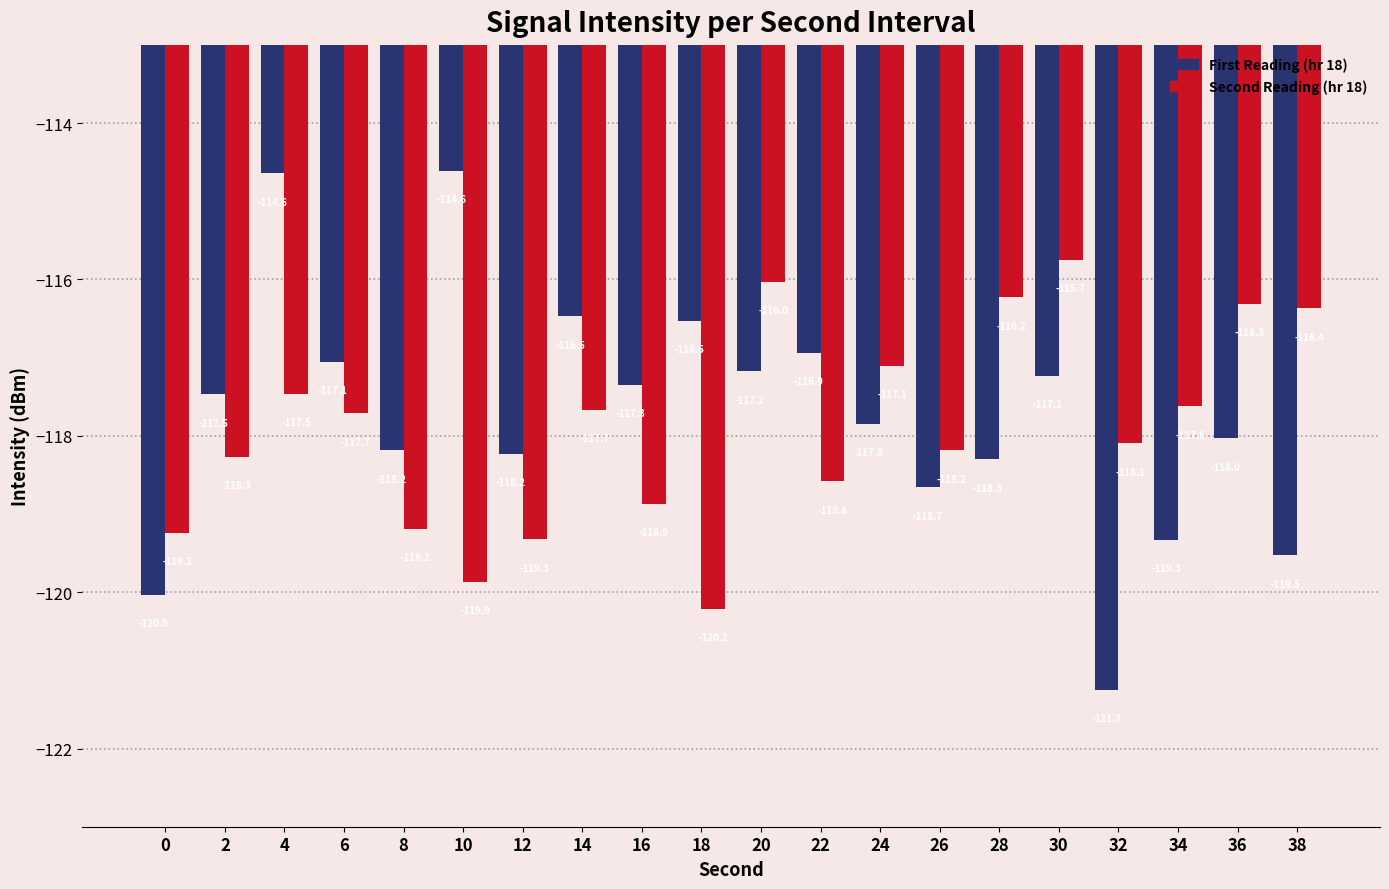

What is the difference between the highest and lowest values at 26?

0.5